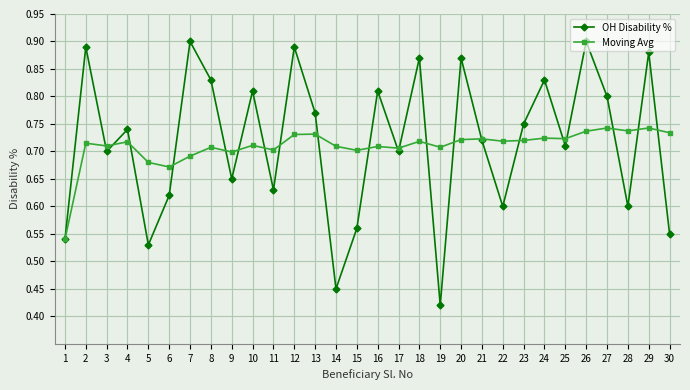

Is it true that OH Disability % equals 0.9 at 1?

False